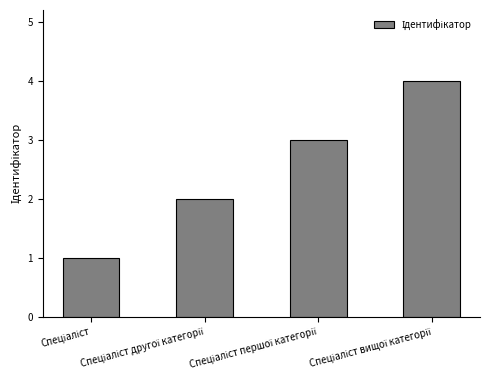

Does the chart contain stacked bars?

No